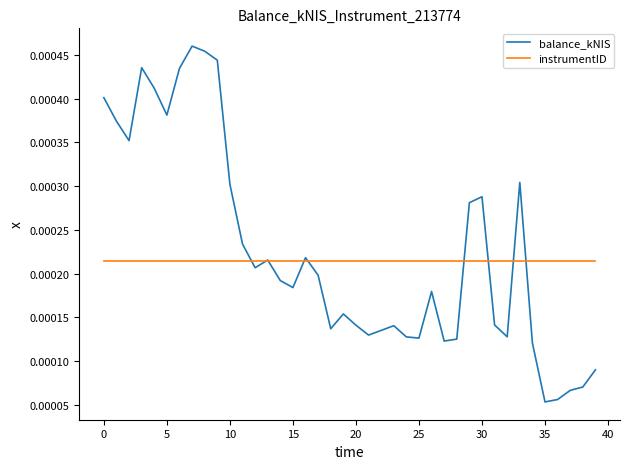

Which series has the widest spread of values?

balance_kNIS